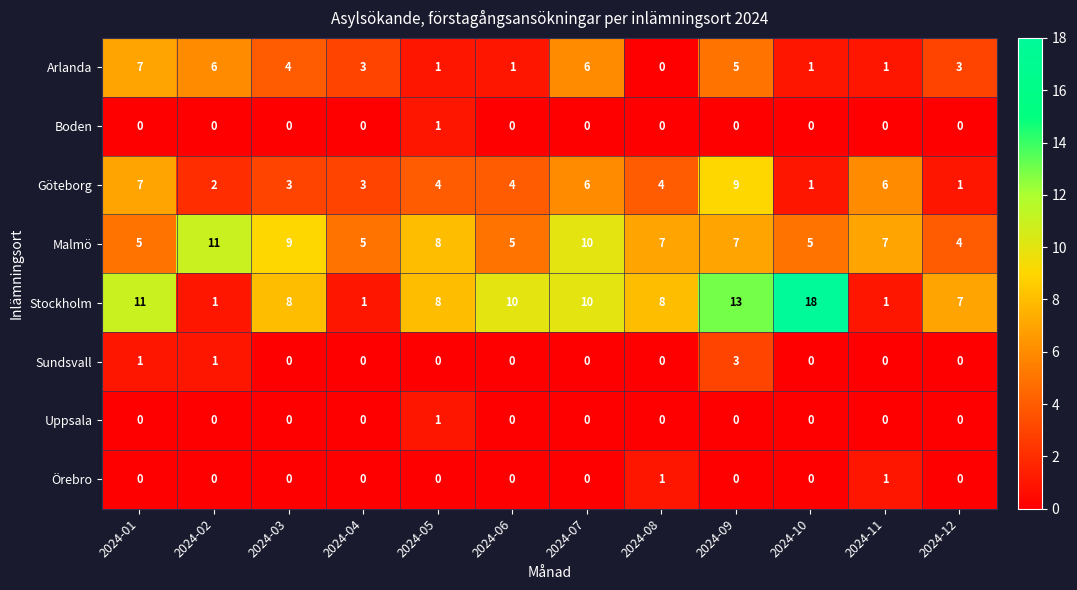

How many data points does each series have?

12